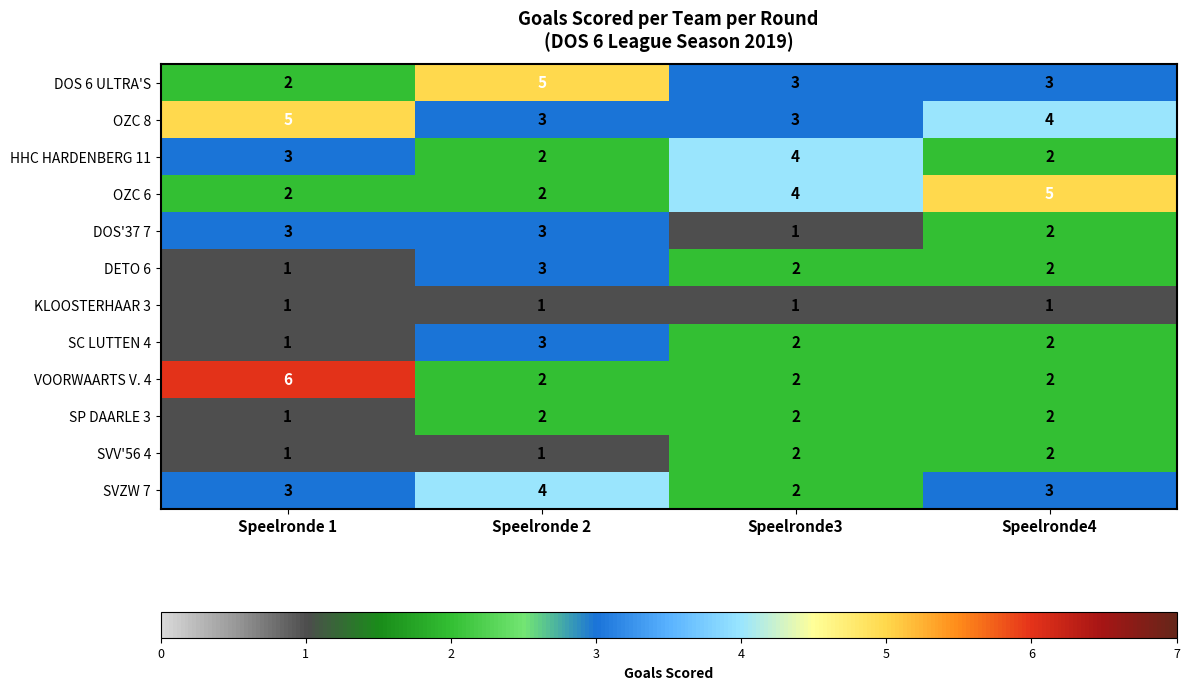

What is the difference between the maximum and minimum values in the VOORWAARTS V. 4 series?

4